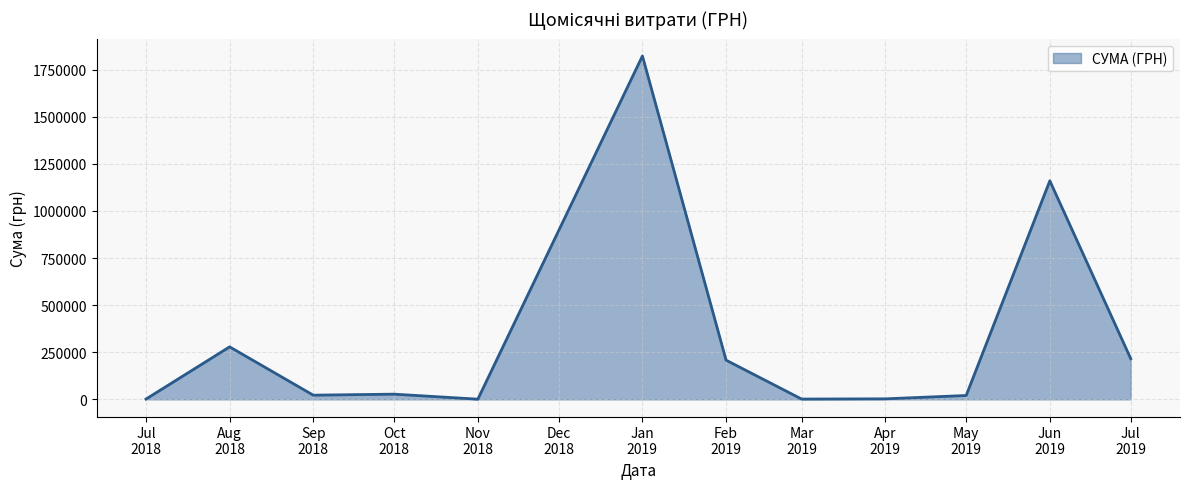

What is the greatest value displayed?

1822799.0